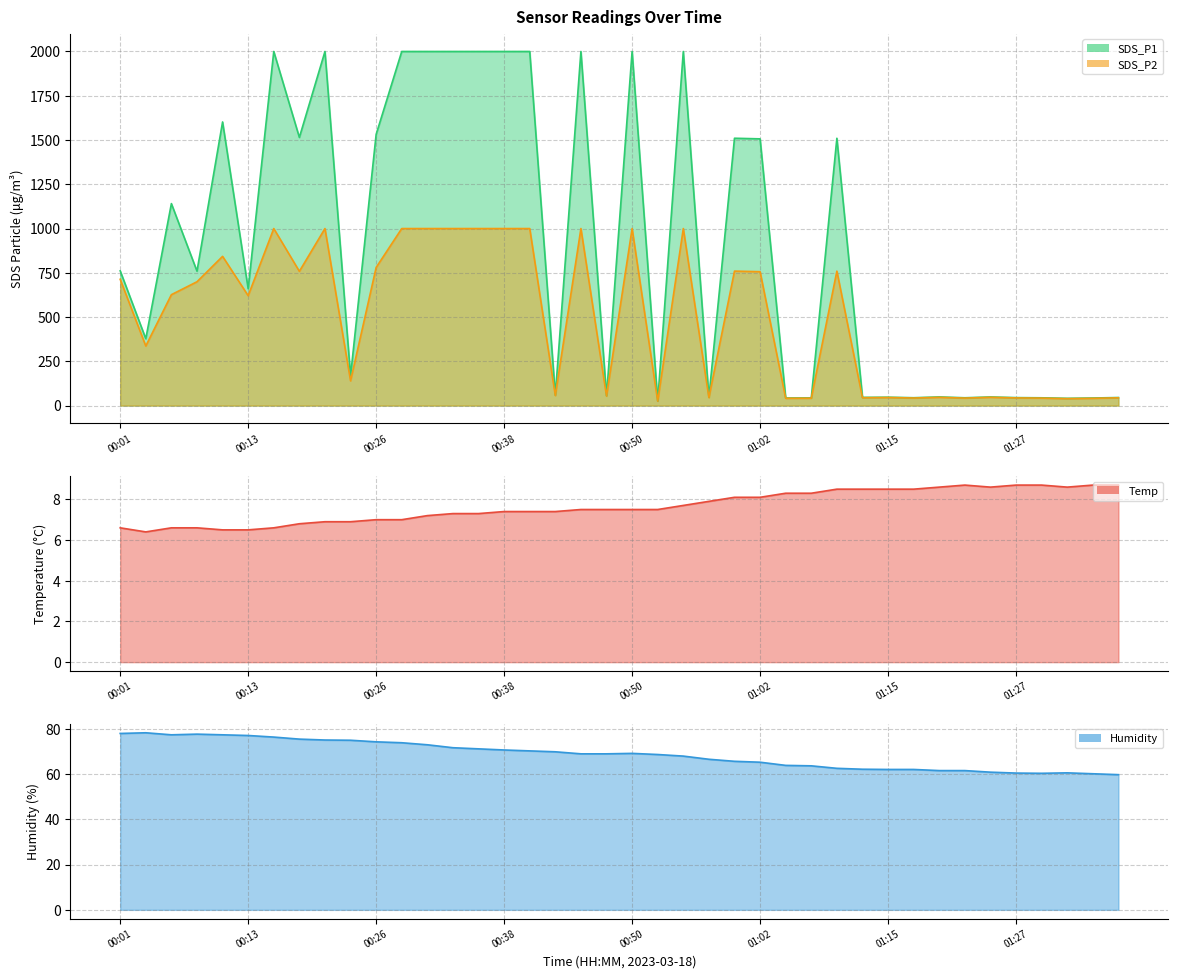

What is the average value of the Humidity series?

68.6